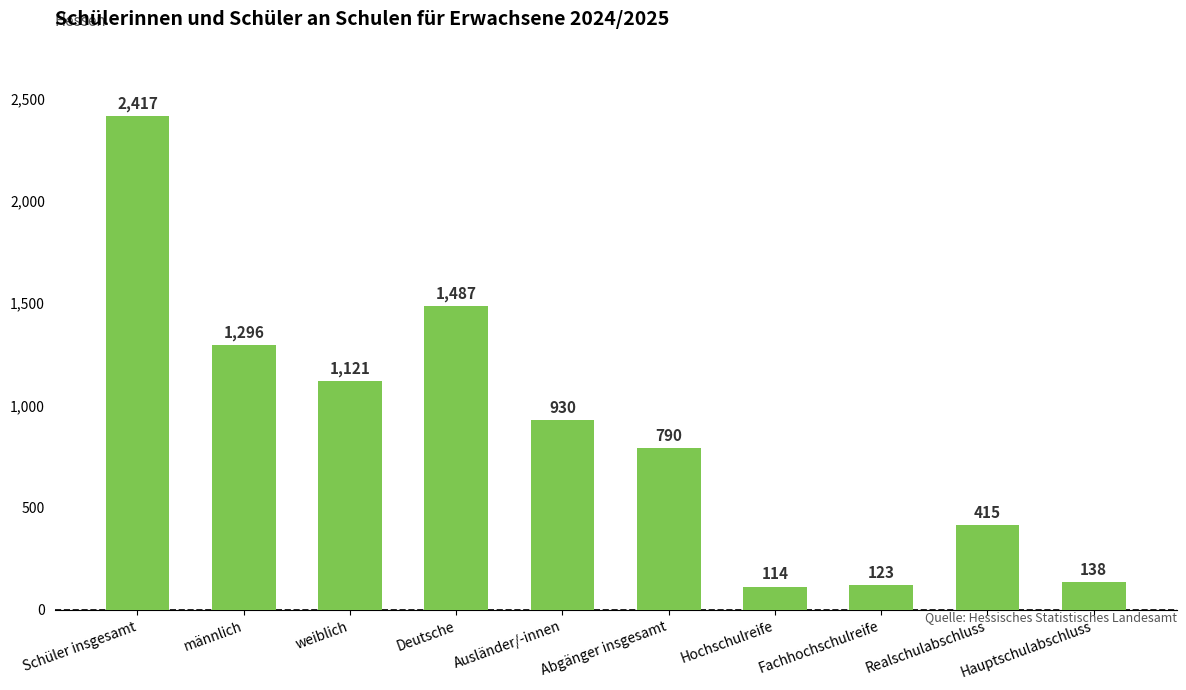

Which has a higher value, Hochschulreife or Schüler insgesamt?

Schüler insgesamt